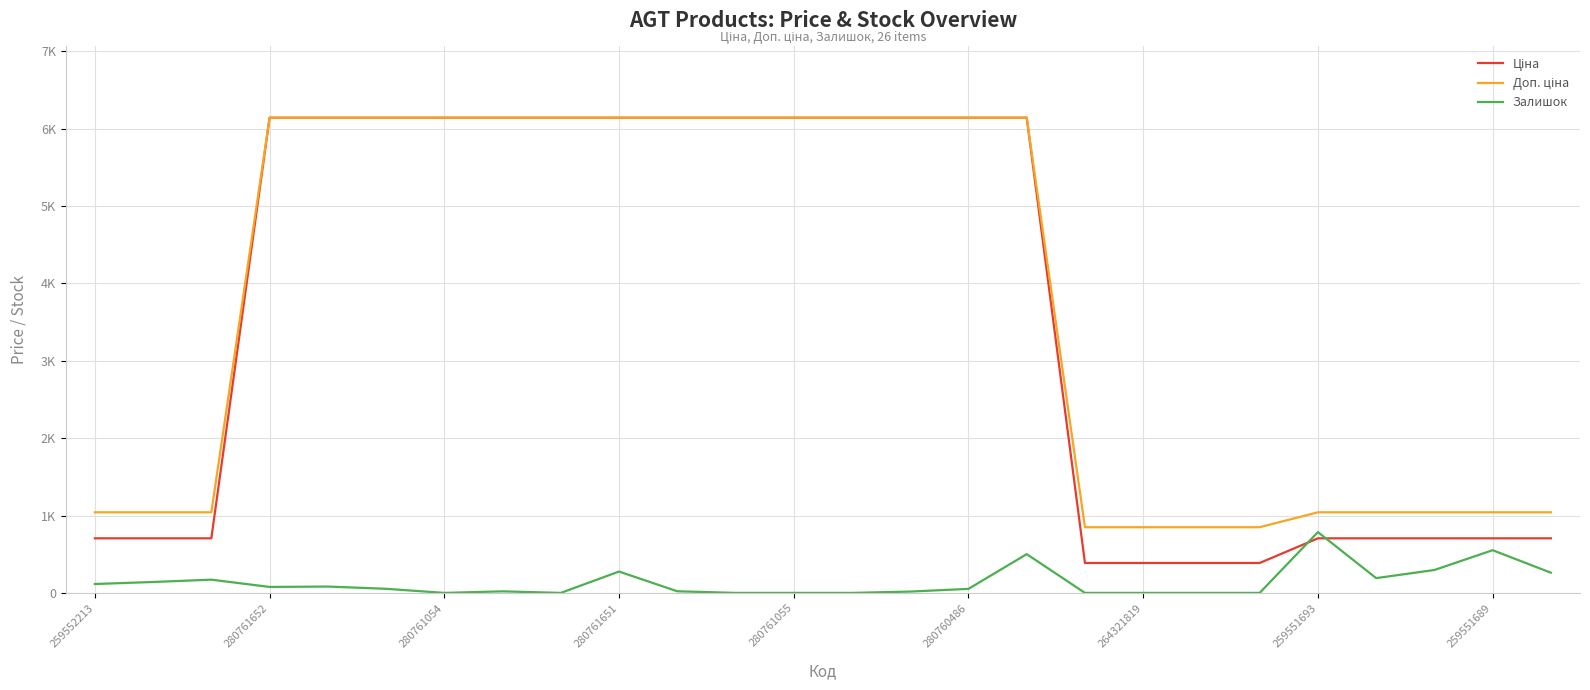

At which category is the sum across all series the highest?

16